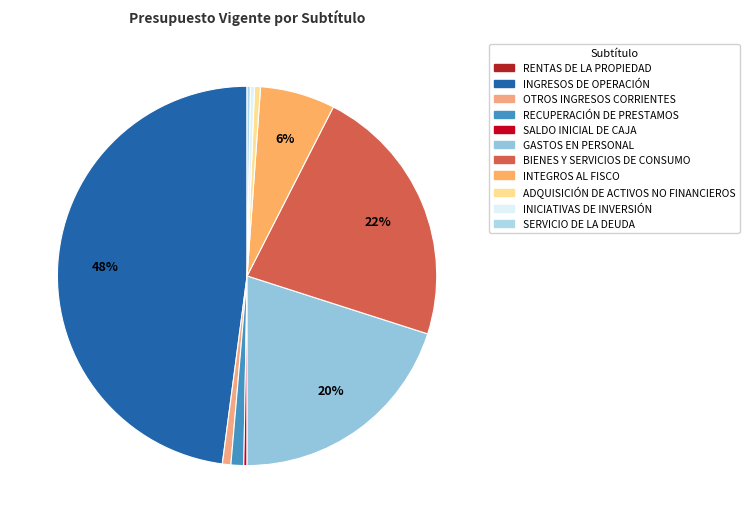

What is the ratio of the value at OTROS INGRESOS CORRIENTES to the value at INTEGROS AL FISCO?

0.1